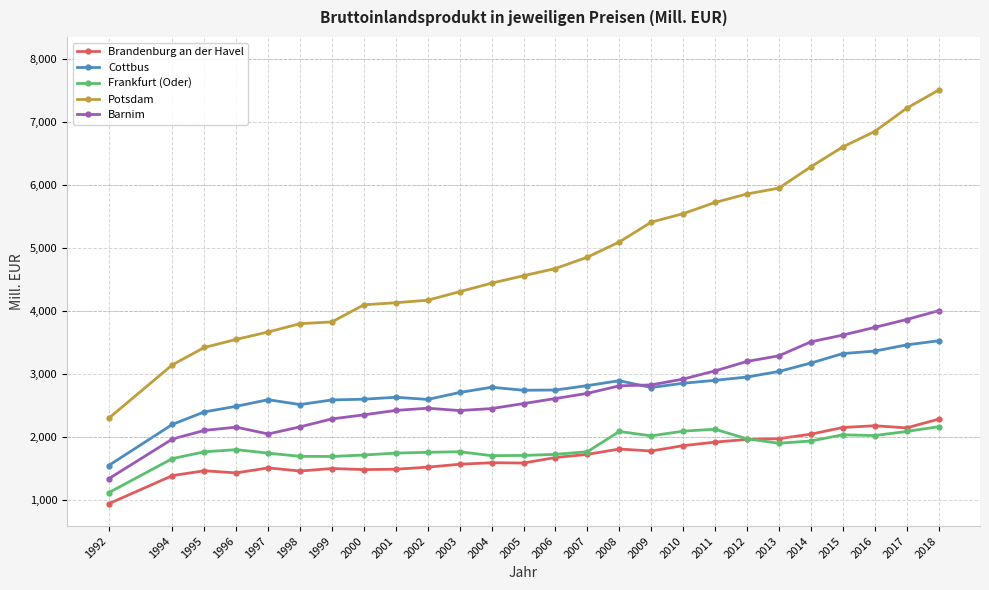

What are all the series names shown in the legend?

Brandenburg an der Havel, Cottbus, Frankfurt (Oder), Potsdam, Barnim